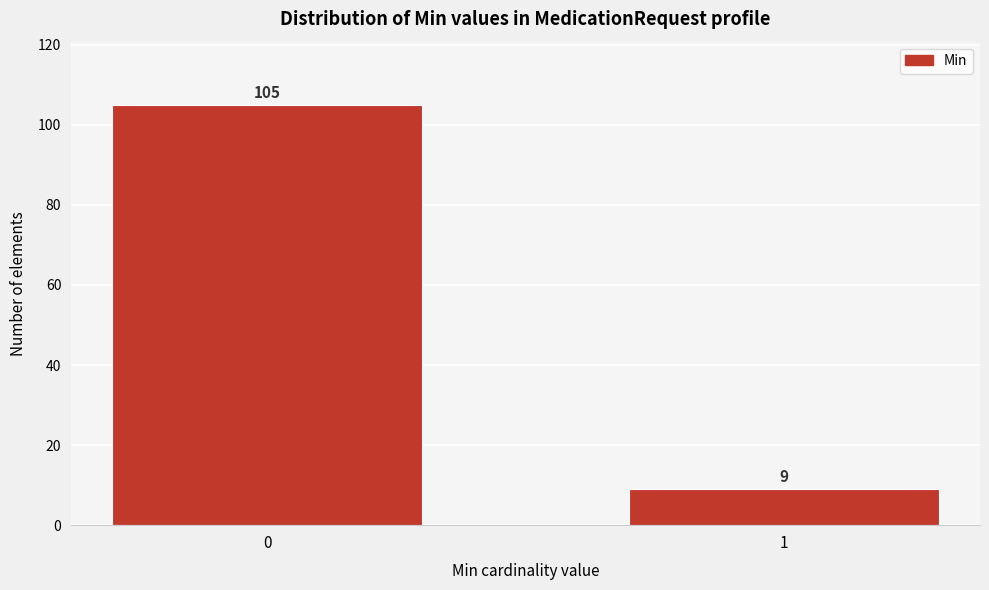

Reading left to right, what are all the values shown in this chart?

105	9